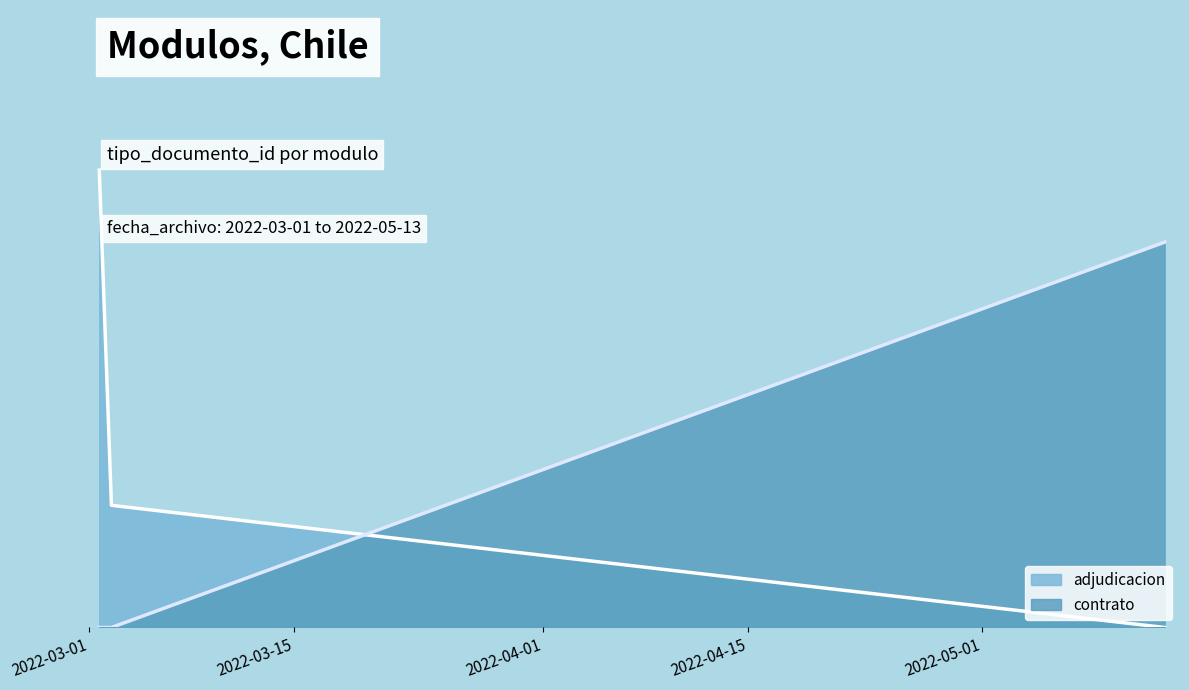

What is the difference between the maximum and minimum values?

88